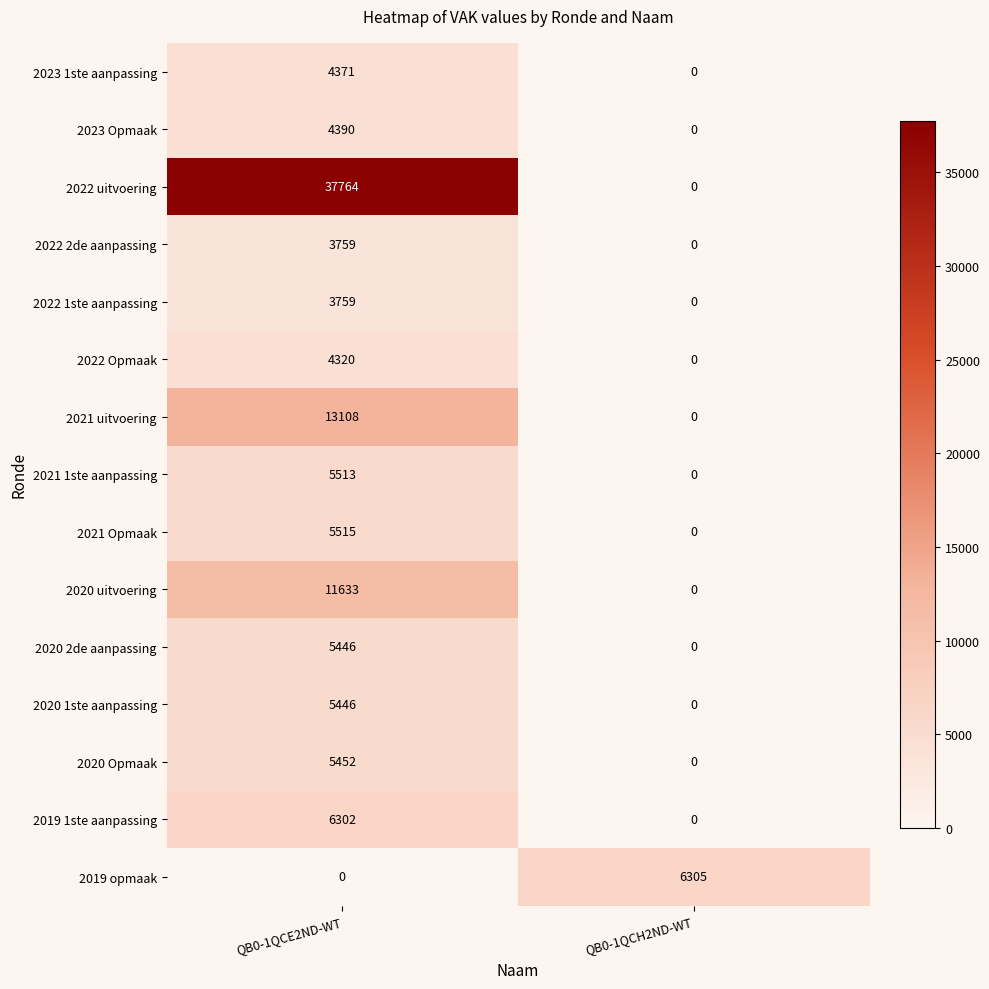

The 2020 Opmaak series shows 3158 at QB0-1QCH2ND-WT. True or false?

False